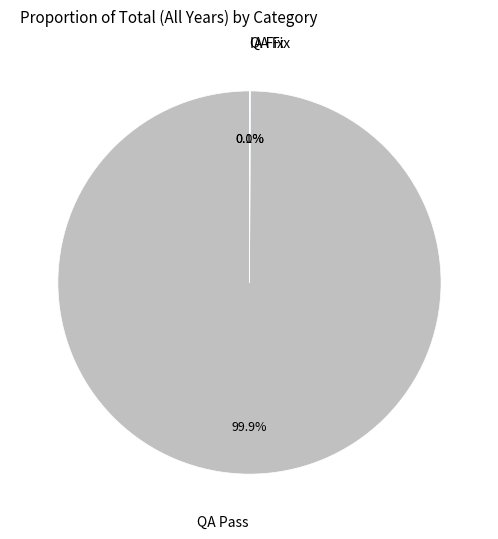

To the nearest percent, what is the average slice percentage?

33%